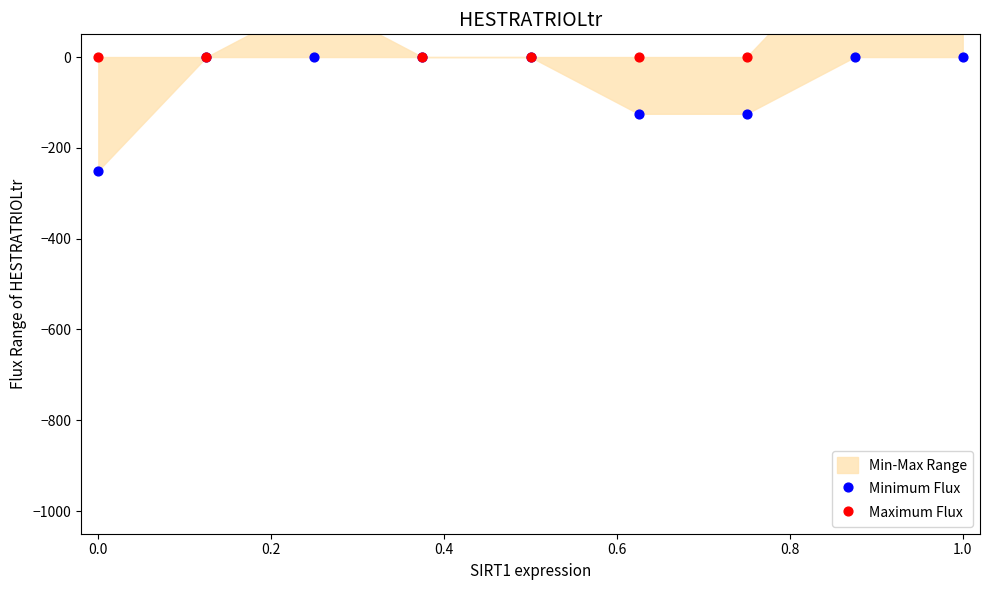

At how many categories does at least one series exceed 78?

3